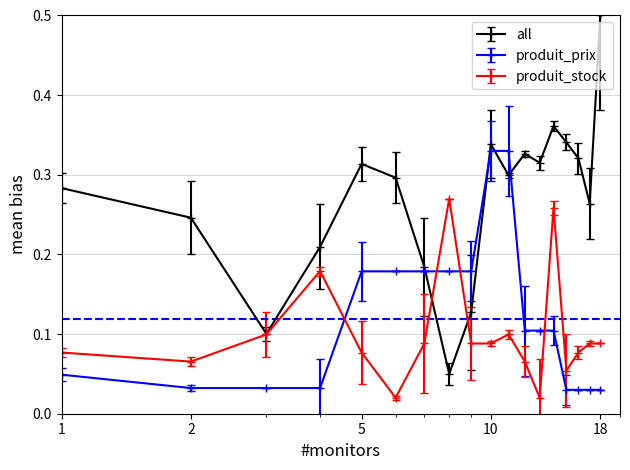

At how many categories does at least one series exceed 0?

18